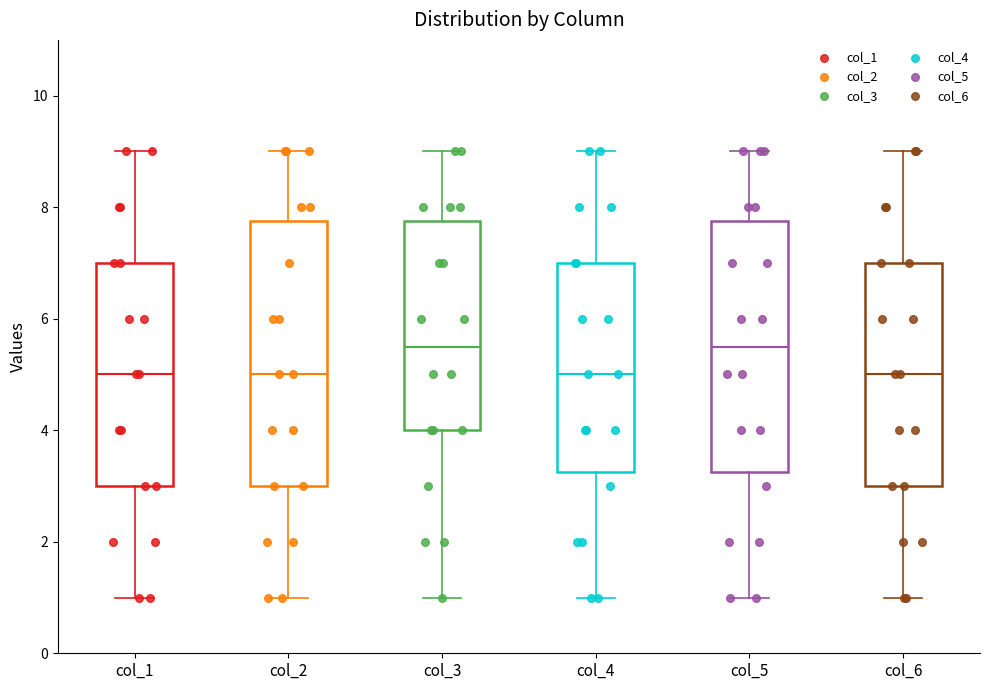

Reading left to right, read every box against the y-axis: the position of its median line, the range the box covers, and the ends of its whiskers. The values are not printed on the chart, so give them approximately, as read against the axis.

col_1: median 5.0, box 3.0 to 7.0, whiskers 1.0 to 9.0
col_2: median 5.0, box 3.0 to 7.8, whiskers 1.0 to 9.0
col_3: median 5.6, box 4.0 to 7.8, whiskers 1.0 to 9.0
col_4: median 5.0, box 3.2 to 7.0, whiskers 1.0 to 9.0
col_5: median 5.6, box 3.2 to 7.8, whiskers 1.0 to 9.0
col_6: median 5.0, box 3.0 to 7.0, whiskers 1.0 to 9.0